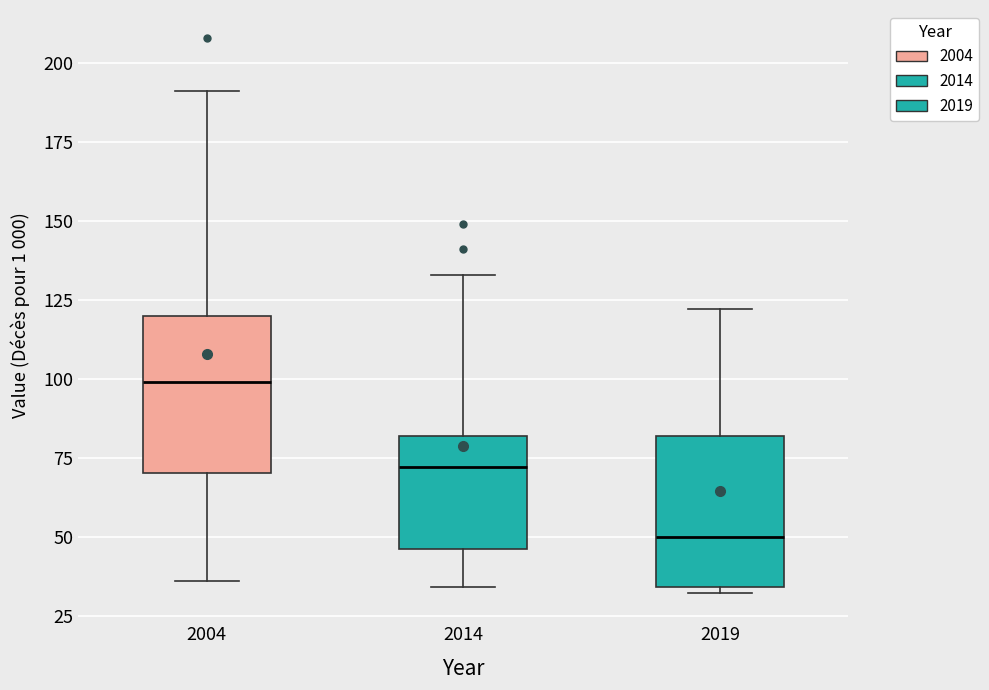

Reading left to right, read every box against the y-axis: the position of its median line, the range the box covers, and the ends of its whiskers. The values are not printed on the chart, so give them approximately, as read against the axis.

2004: median 100, box 70 to 120, whiskers 35 to 190
2014: median 70, box 45 to 80, whiskers 35 to 135
2019: median 50, box 35 to 80, whiskers 30 to 120